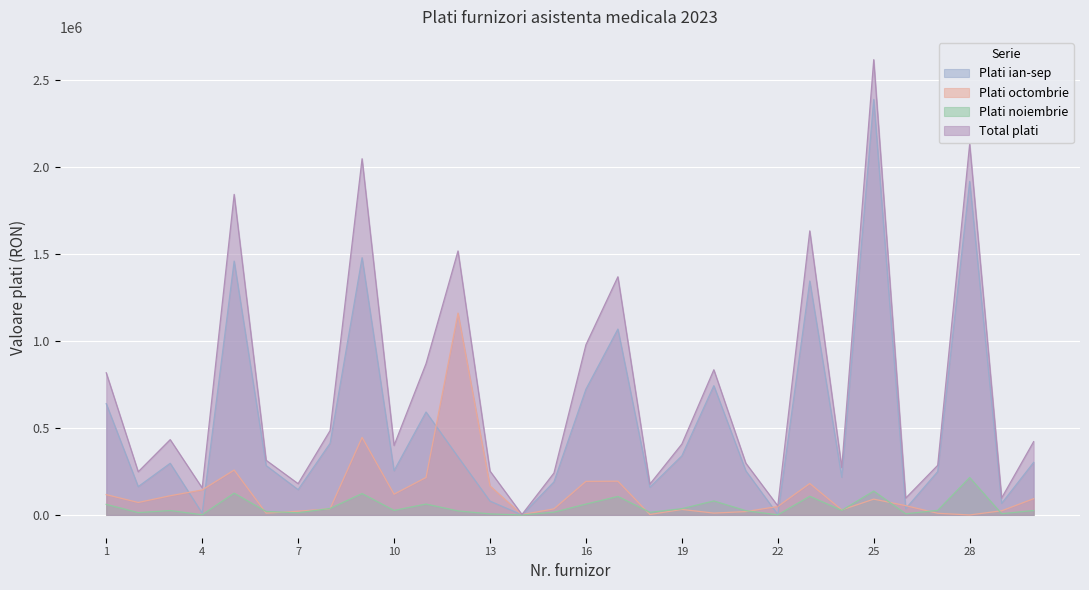

Where is the first local minimum for Plati ian-sep?

2